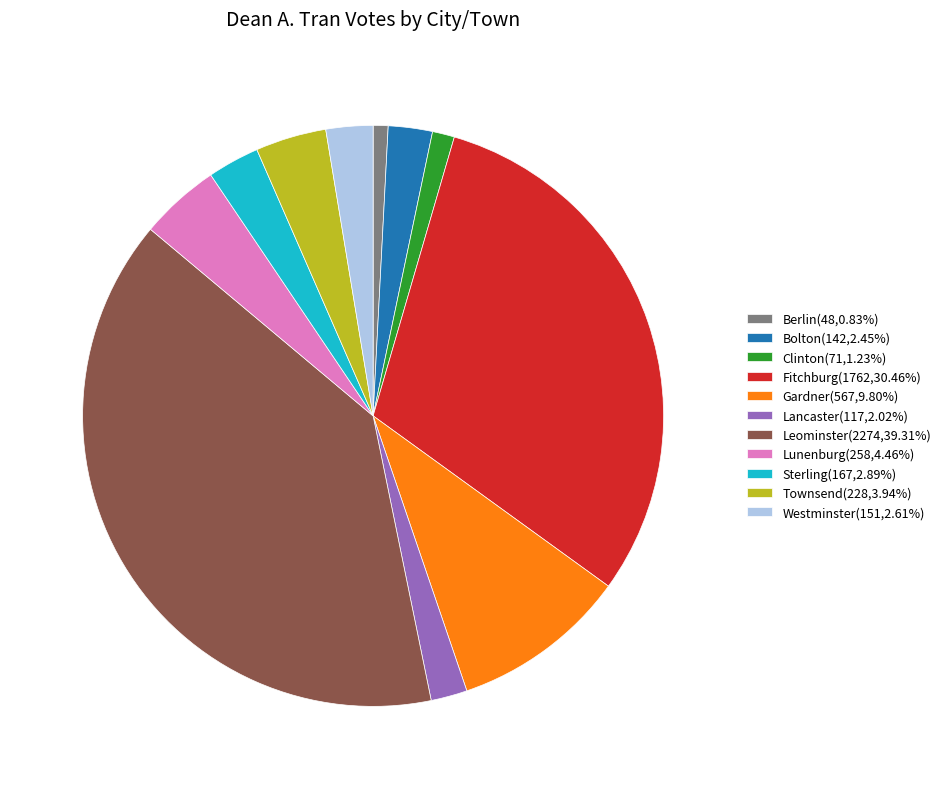

Which category has the biggest portion of the pie?

Leominster